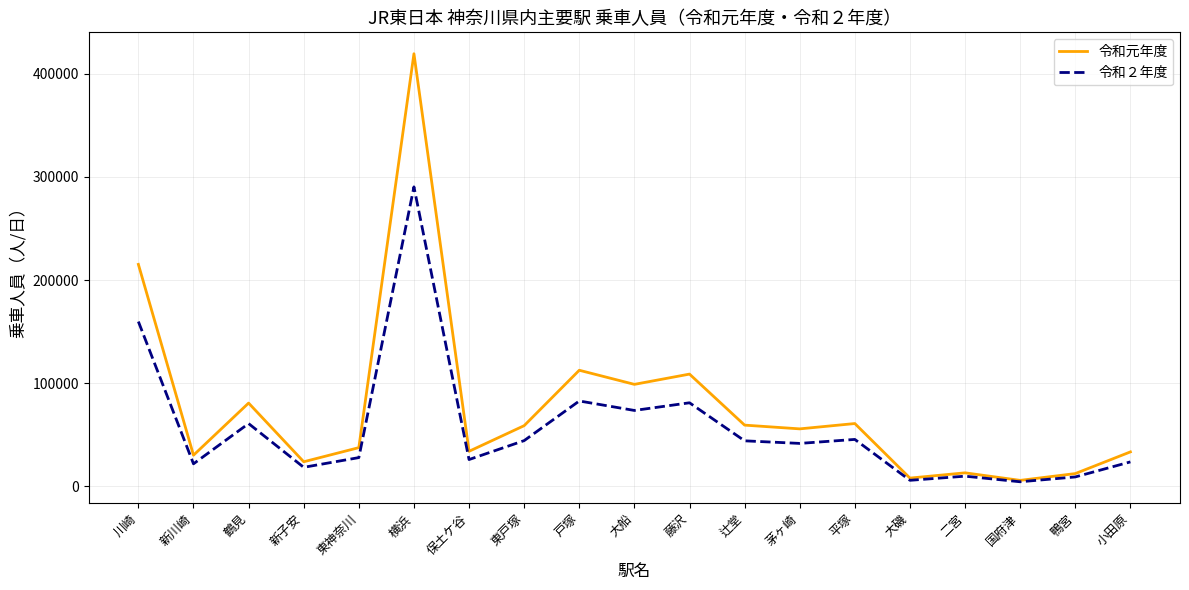

Where is 令和元年度 nearest to the value 212642?

川崎